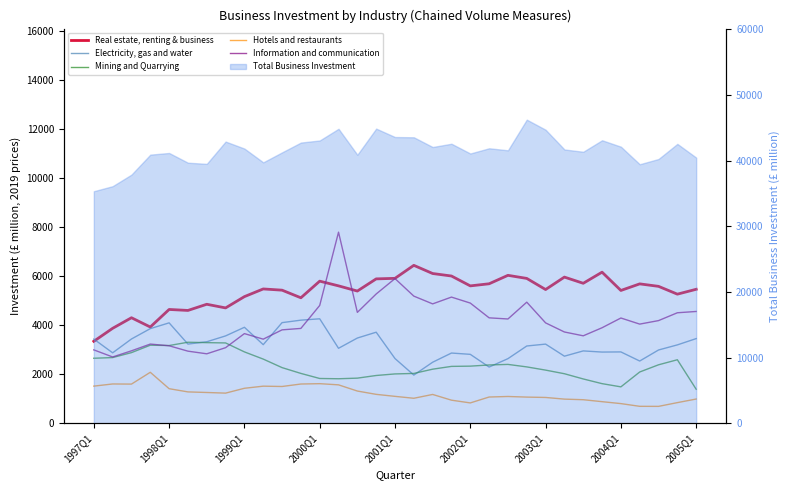

What is the spread (max minus min) of values at 27?

5289